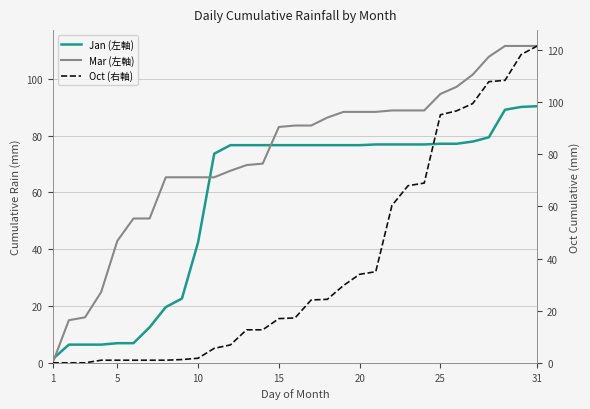

Which series ends up on top after the final intersection of Mar (左軸) and Jan (左軸)?

Mar (左軸)